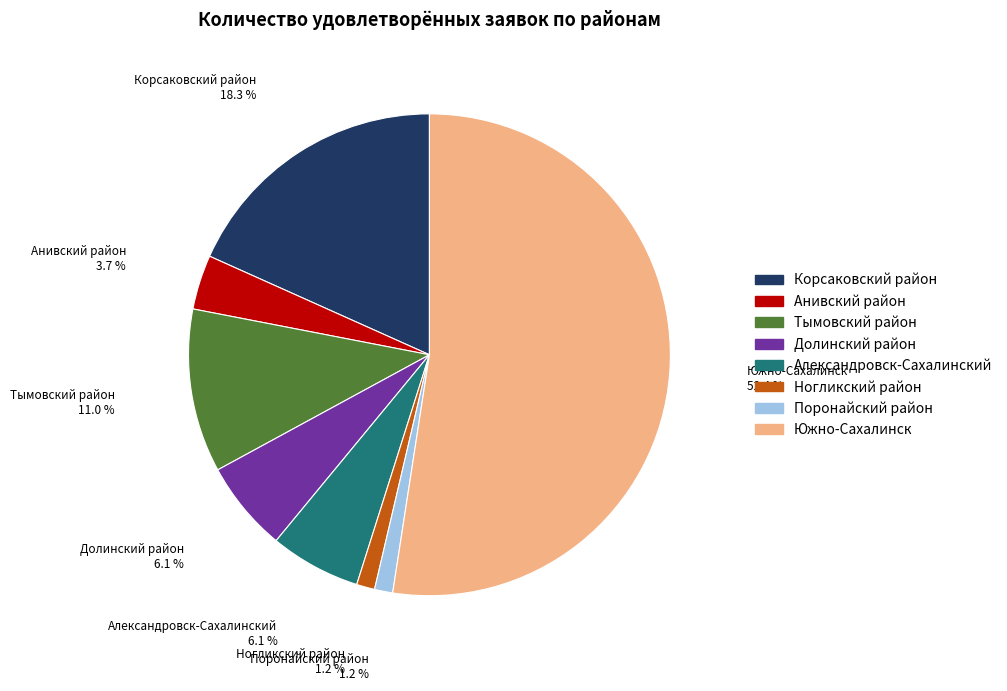

Does Александровск-Сахалинский represent more than half of the total?

No